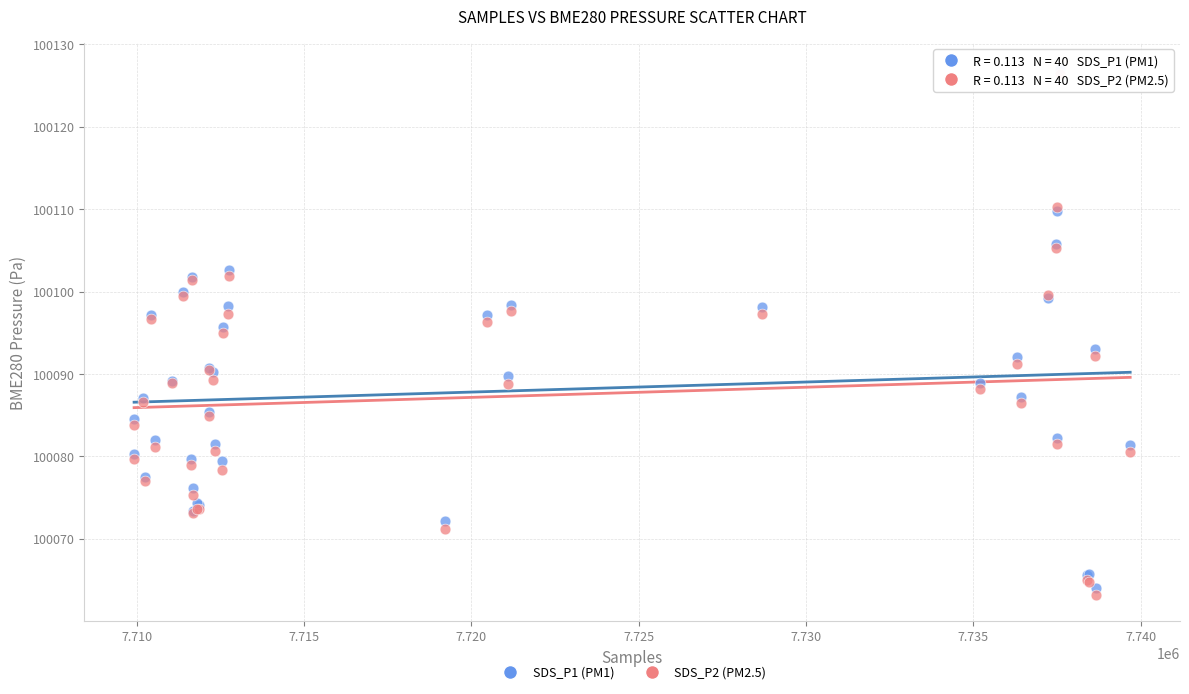

What are all the series names shown in the legend?

SDS_P1 (PM1), SDS_P2 (PM2.5)